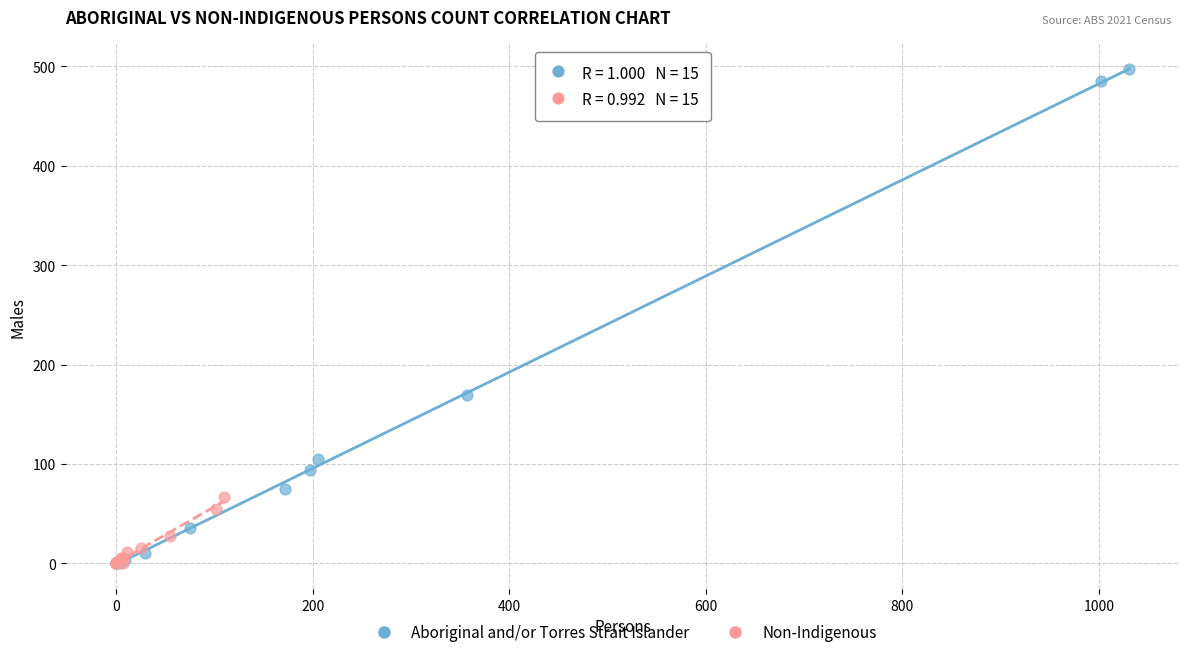

Which series contains the highest Y value?

Aboriginal and/or Torres Strait Islander